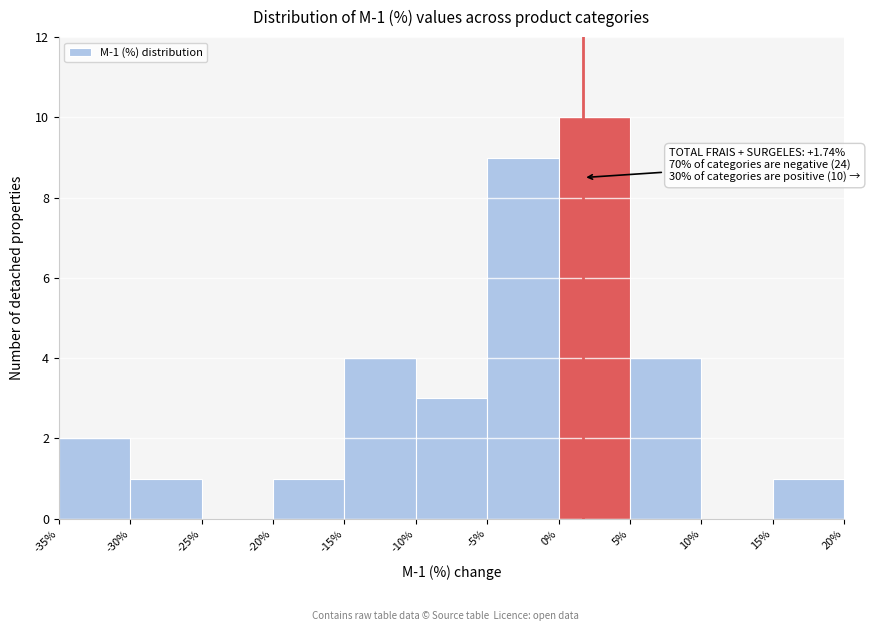

Over which range of the x-axis is the bar tallest?

0% to 5%